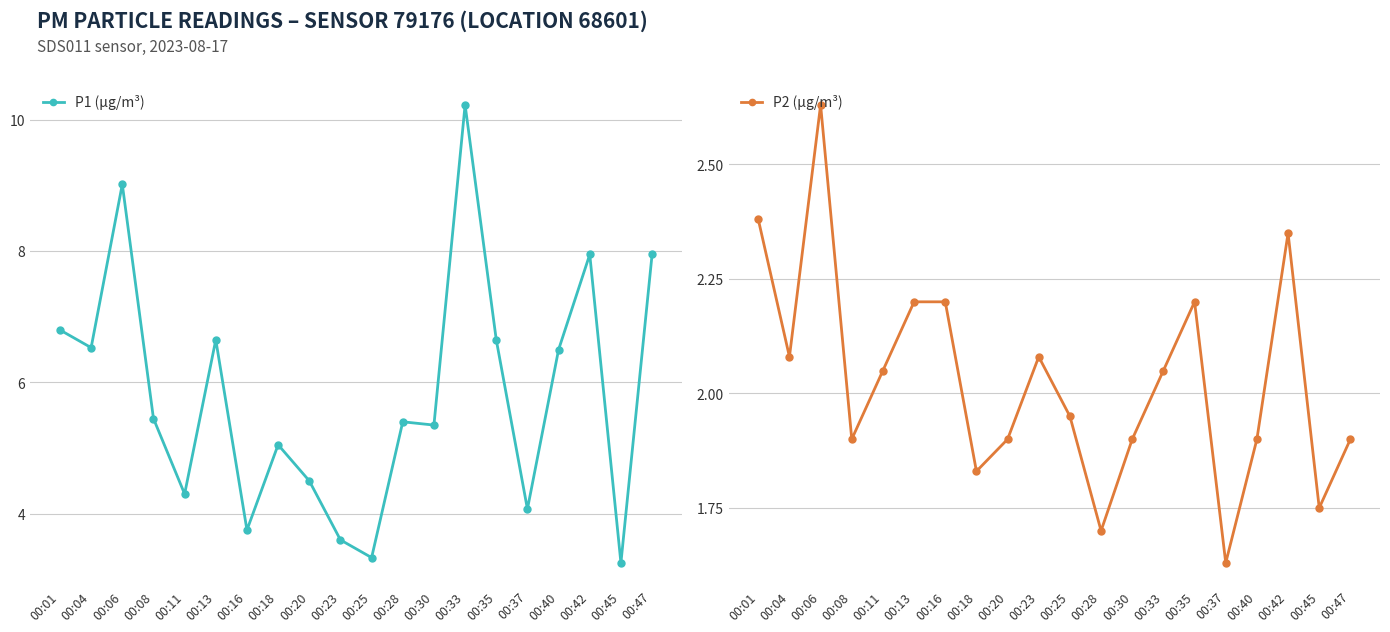

The P2 (µg/m³) series shows 3.1 at 00:42. True or false?

False